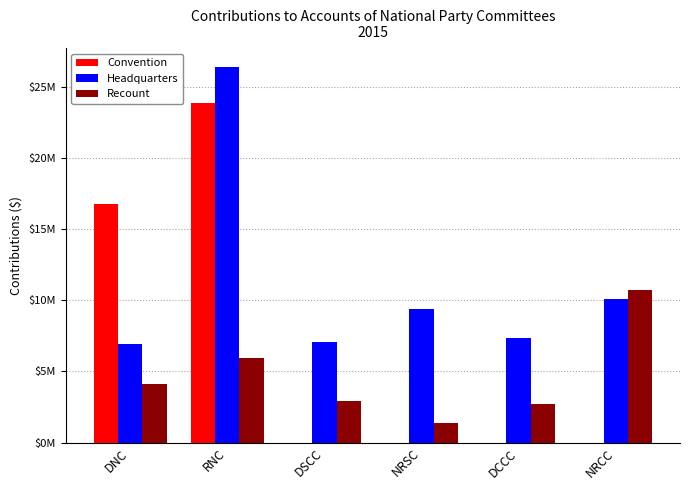

Are the bars horizontal?

No